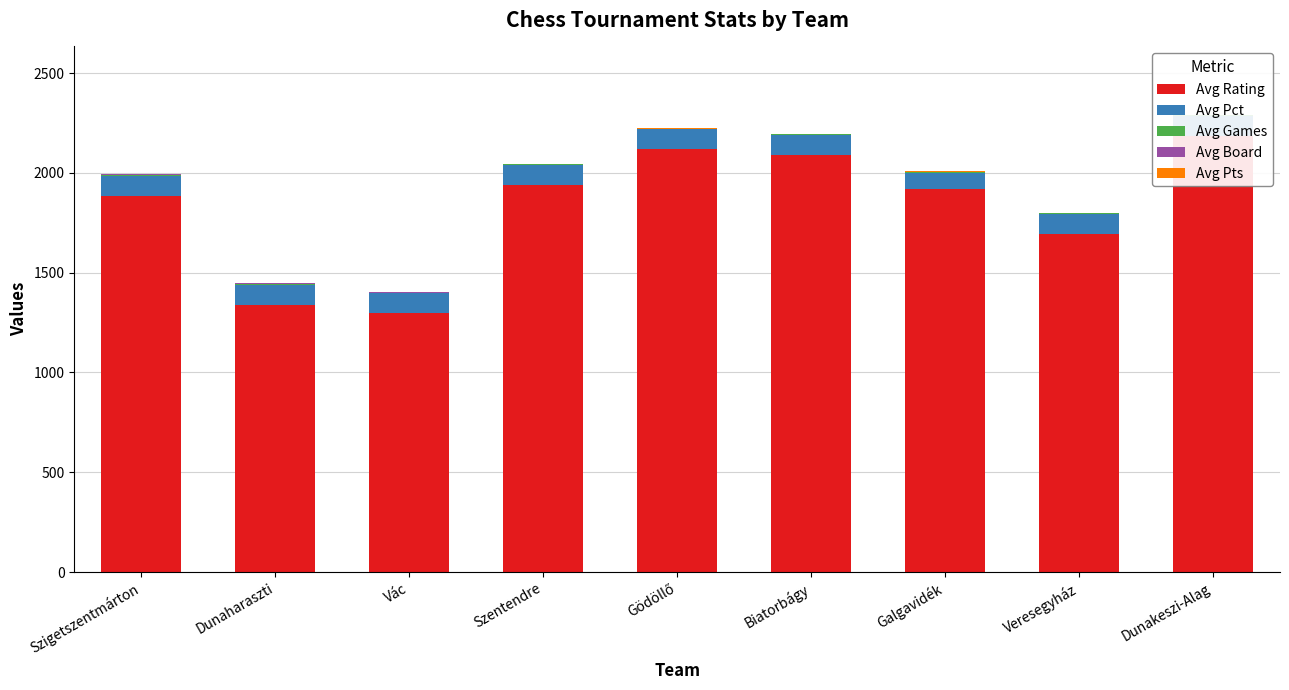

At Veresegyház, list the series in order from largest to smallest.

Avg Rating, Avg Pct, Avg Board, Avg Games, Avg Pts